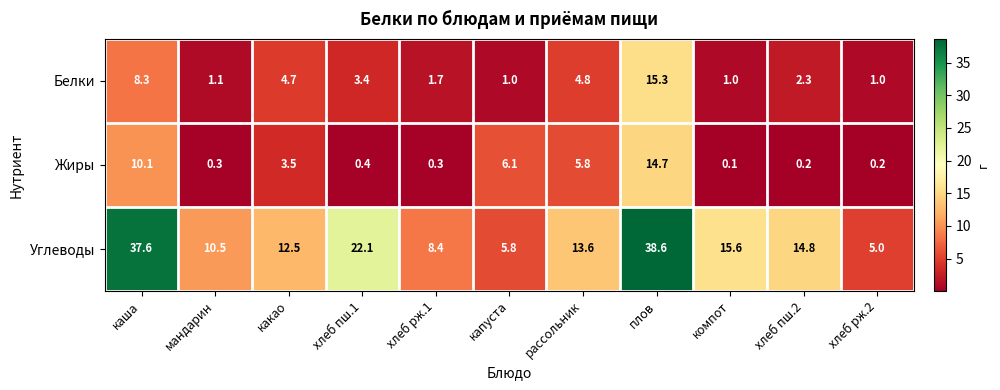

Where does the Углеводы series first go above 13?

каша